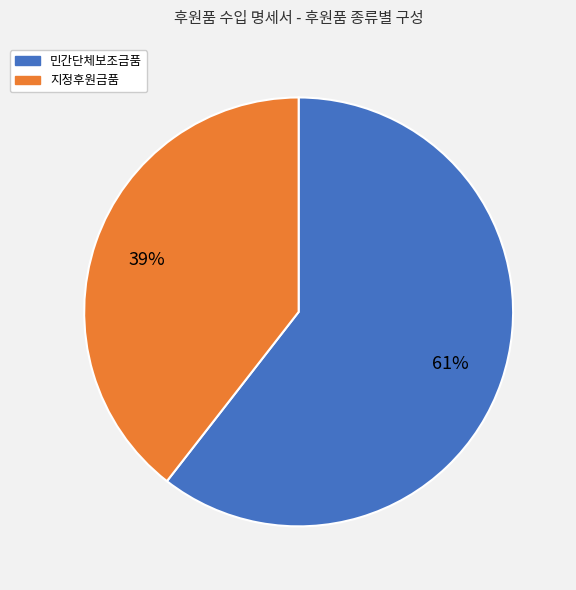

Which has a higher value, 민간단체보조금품 or 지정후원금품?

민간단체보조금품